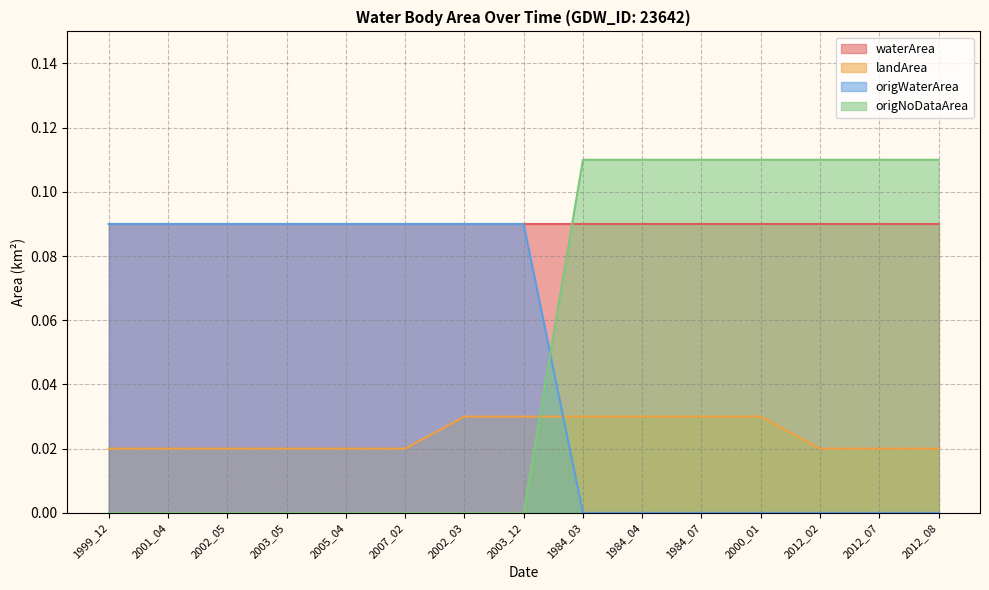

Between 1984_04 and 1984_07, which series saw the biggest shift?

landArea